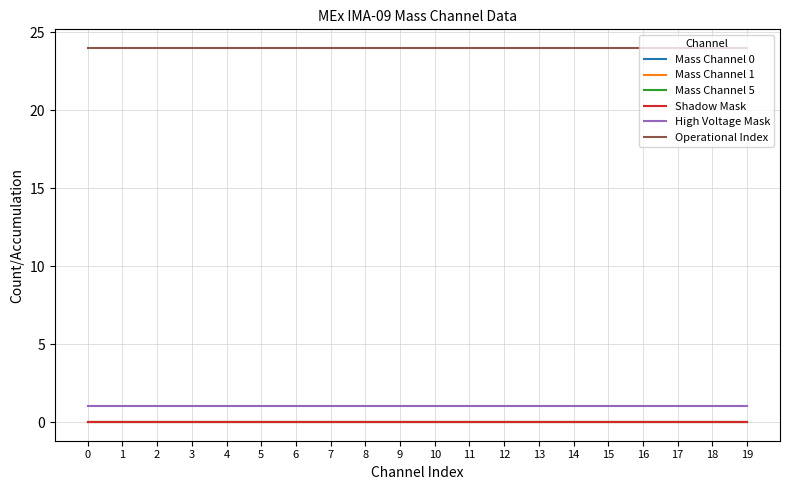

The Operational Index series shows 24 at 4. True or false?

True